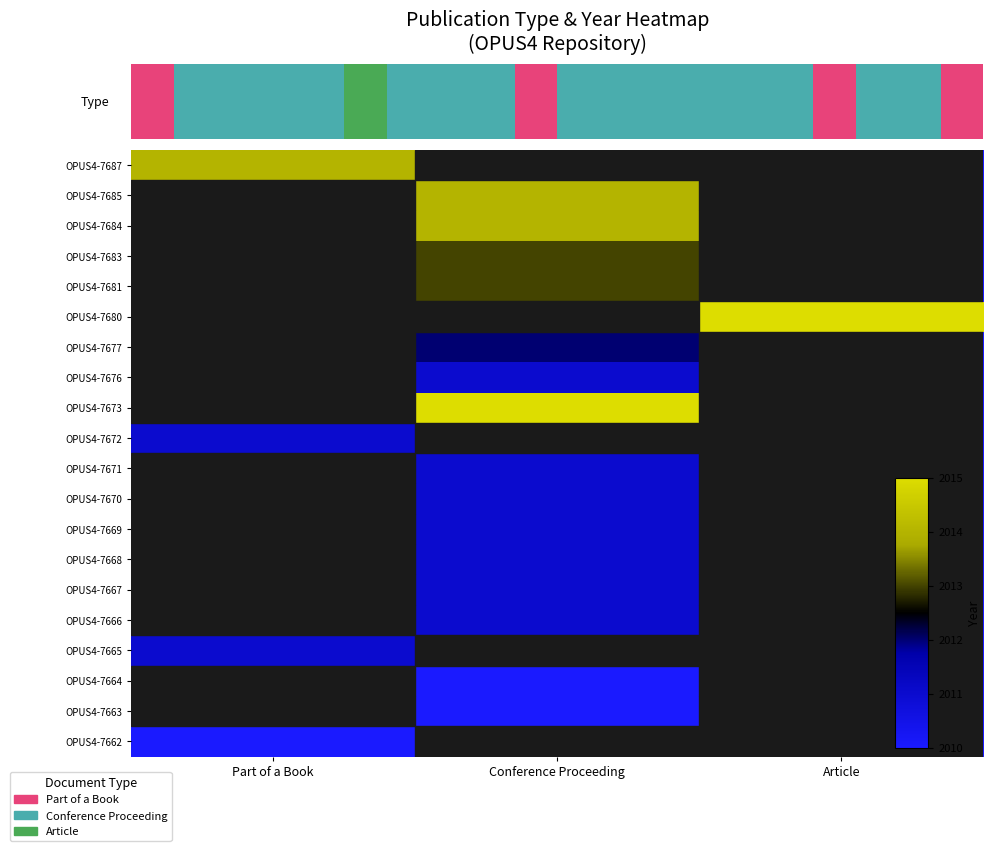

List the series in order of their peak value, lowest first.

OPUS4-7664, OPUS4-7663, OPUS4-7662, OPUS4-7676, OPUS4-7672, OPUS4-7671, OPUS4-7670, OPUS4-7669, OPUS4-7668, OPUS4-7667, OPUS4-7666, OPUS4-7665, OPUS4-7677, OPUS4-7683, OPUS4-7681, OPUS4-7687, OPUS4-7685, OPUS4-7684, OPUS4-7680, OPUS4-7673